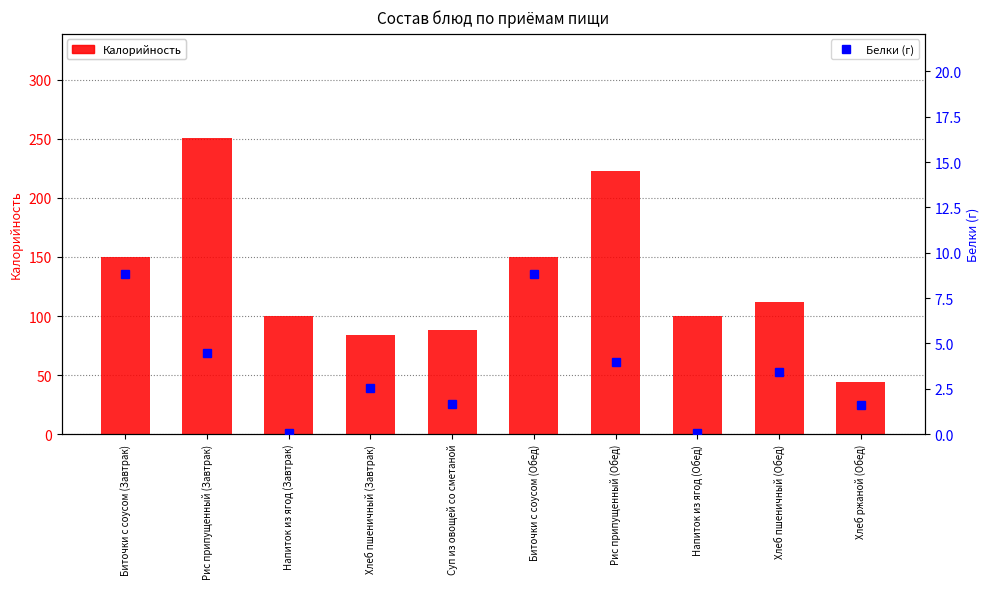

What is the total value across all series at Биточки с соусом (Обед)?

158.8